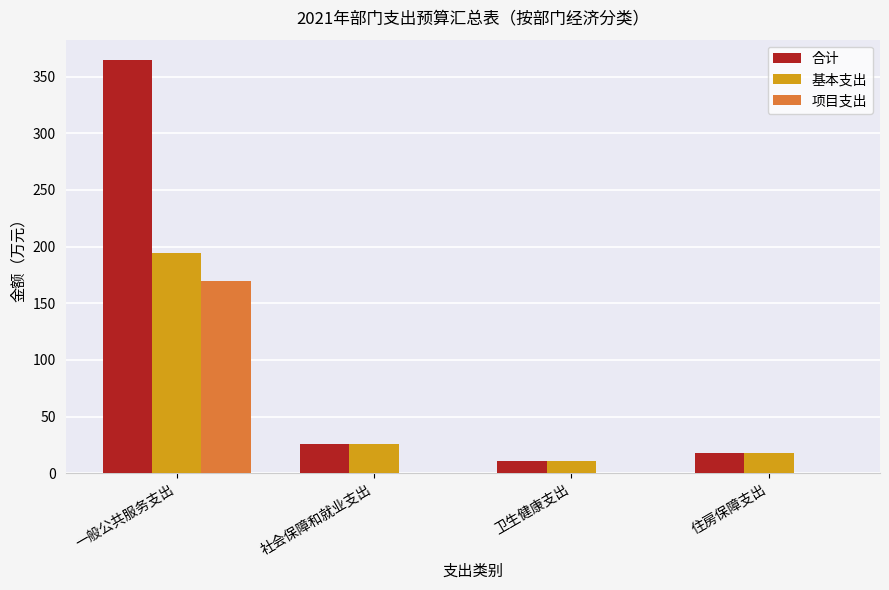

Read the 合计 value at 一般公共服务支出.

364.4